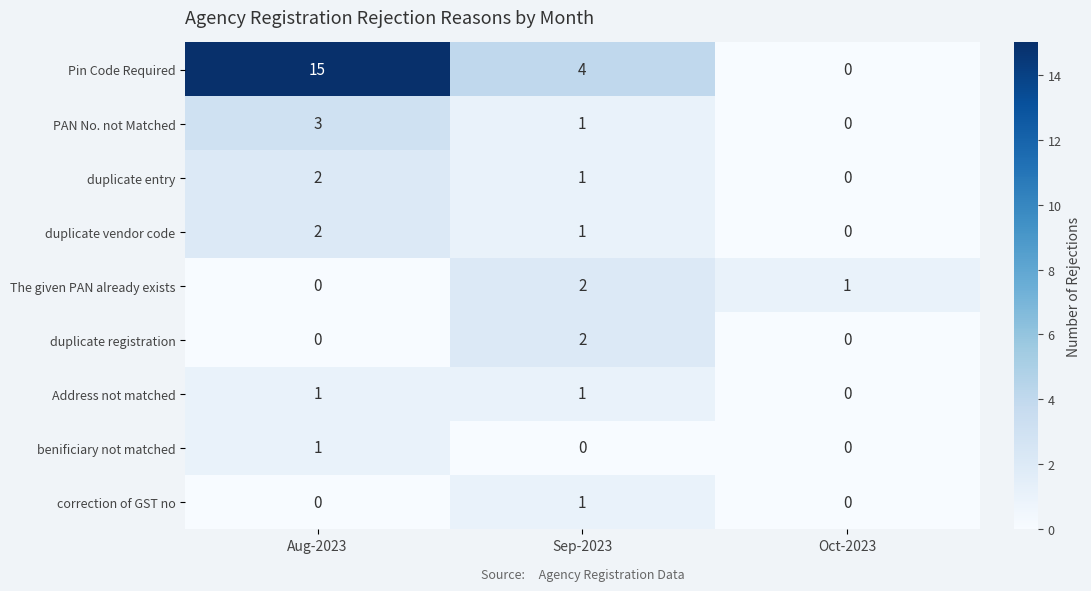

What is the difference between the highest and lowest values at Oct-2023?

1